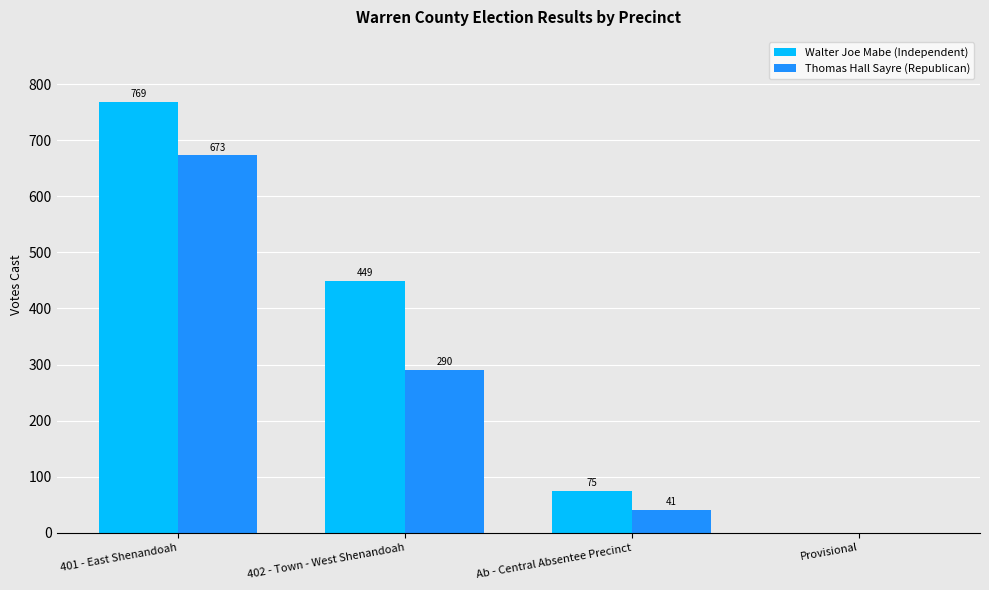

What is the difference between the Thomas Hall Sayre (Republican) values at Provisional and 401 - East Shenandoah?

673